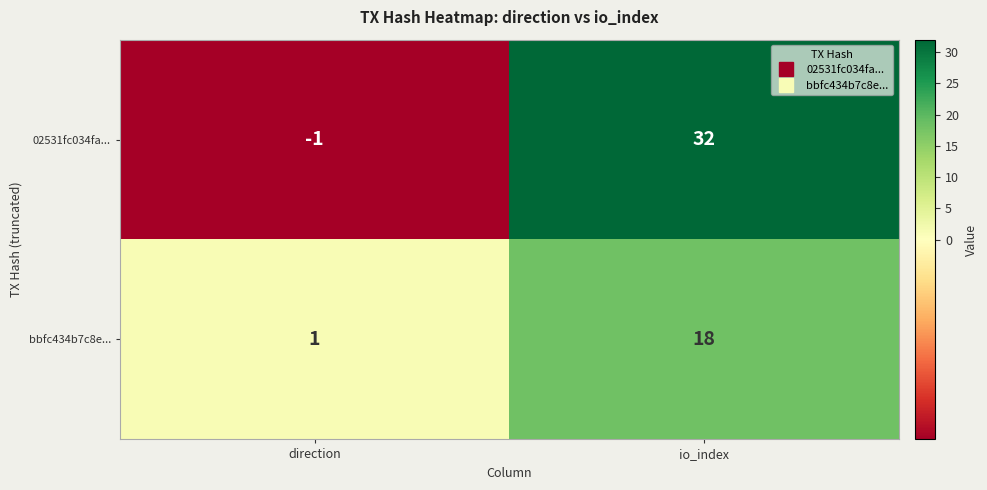

List the series in order of their overall mean, highest first.

02531fc034fa..., bbfc434b7c8e...